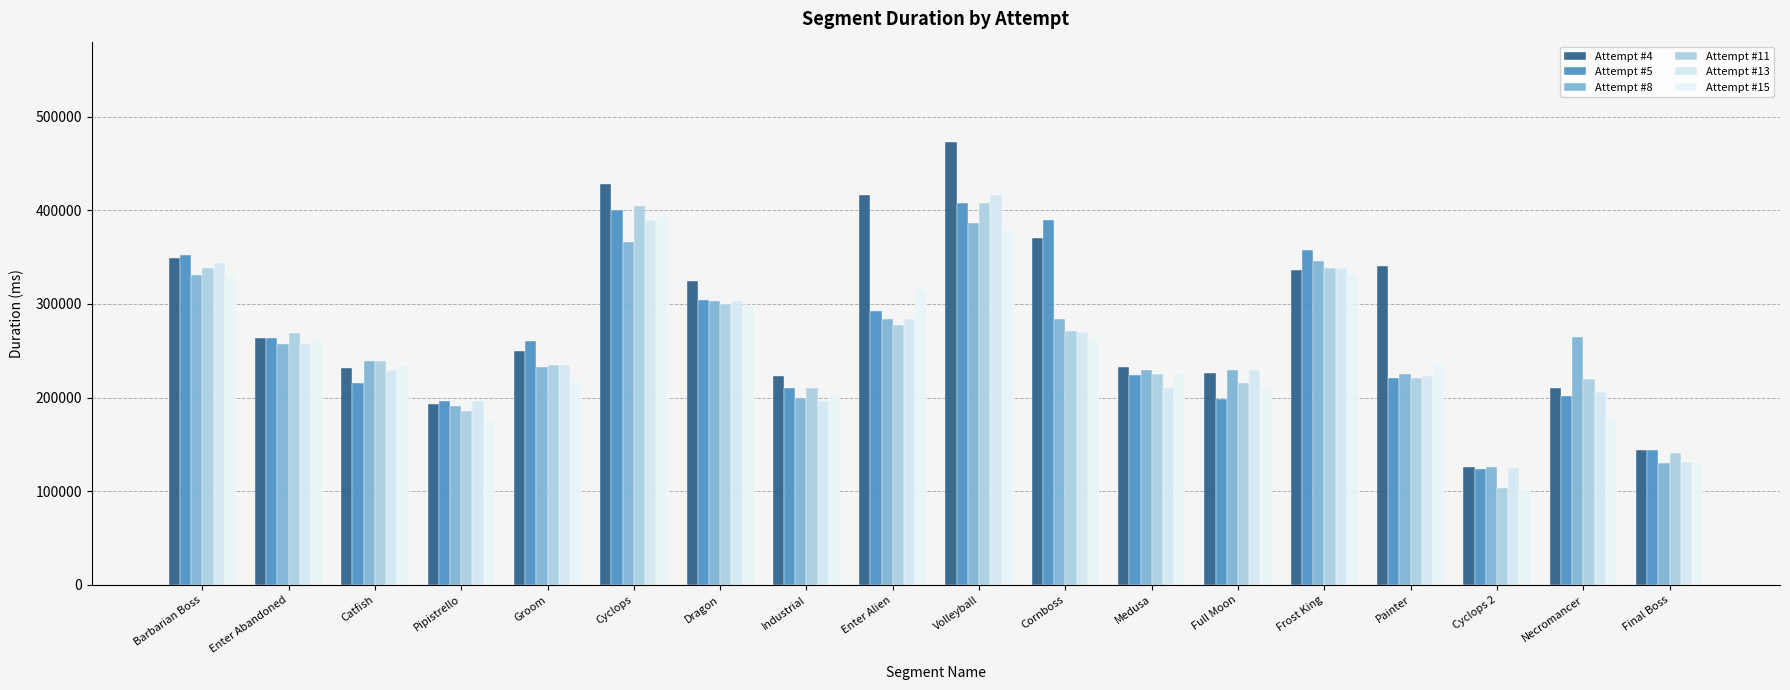

Which series has the largest range (max minus min)?

Attempt #4